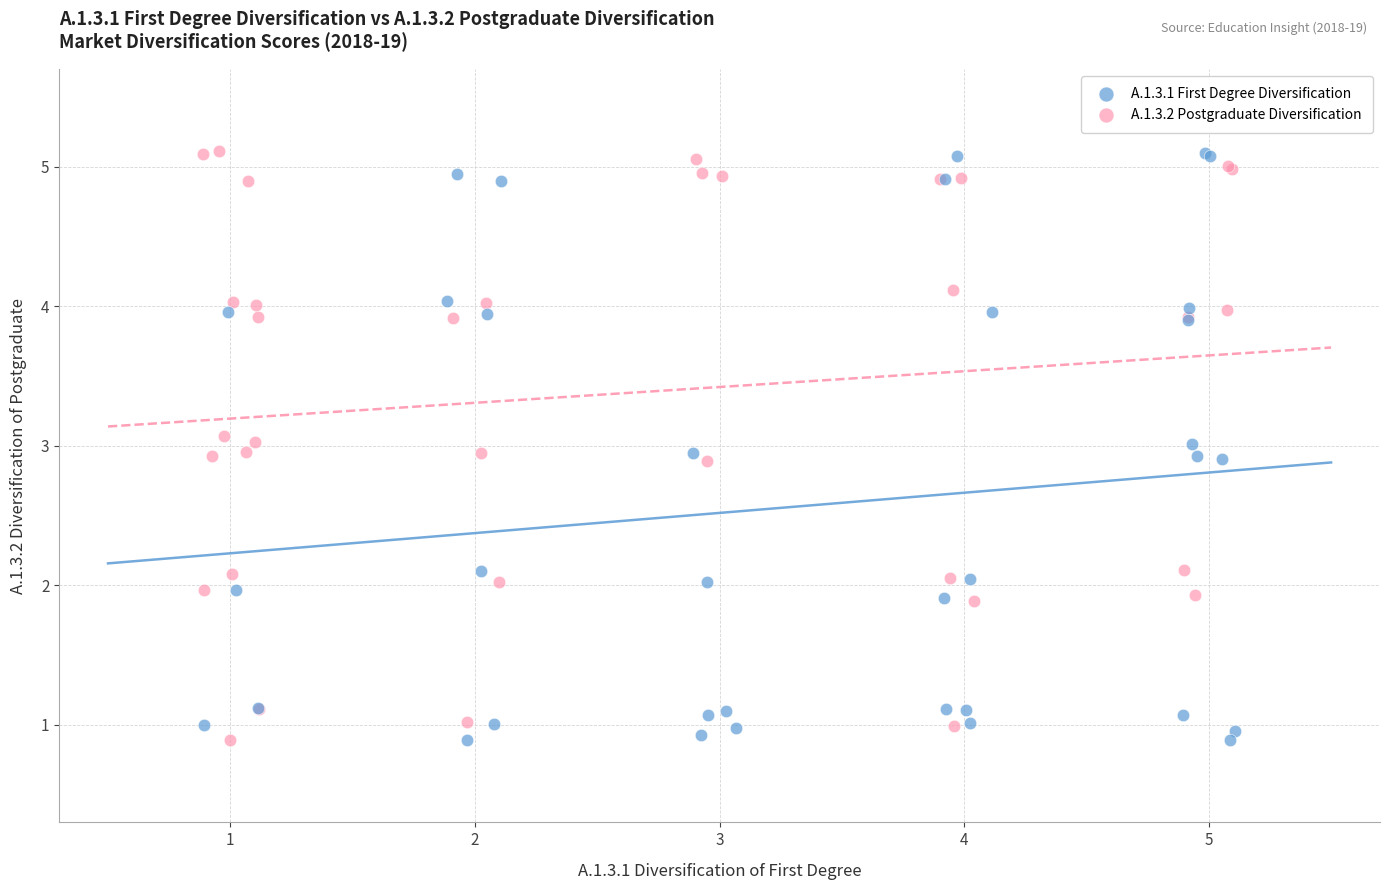

What are all the series names shown in the legend?

A.1.3.1 First Degree Diversification, A.1.3.2 Postgraduate Diversification